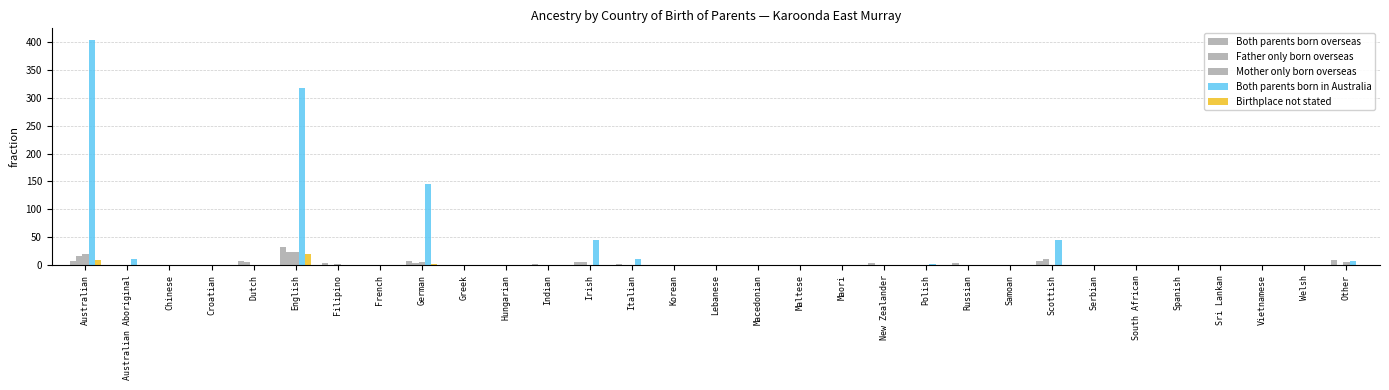

Which series has the largest total across all categories?

Both parents born in Australia